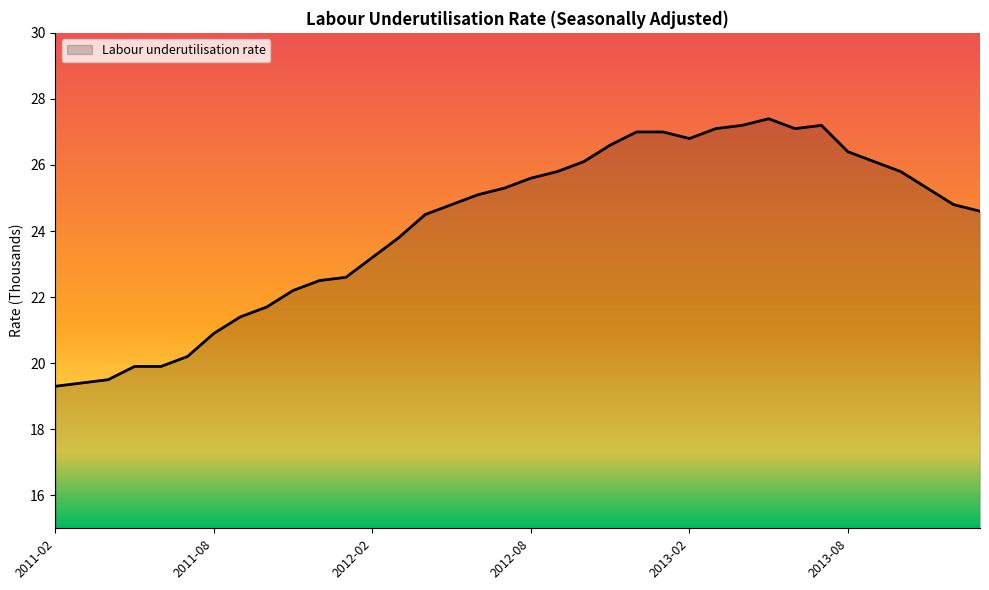

What is the maximum value shown in the chart?

27.4